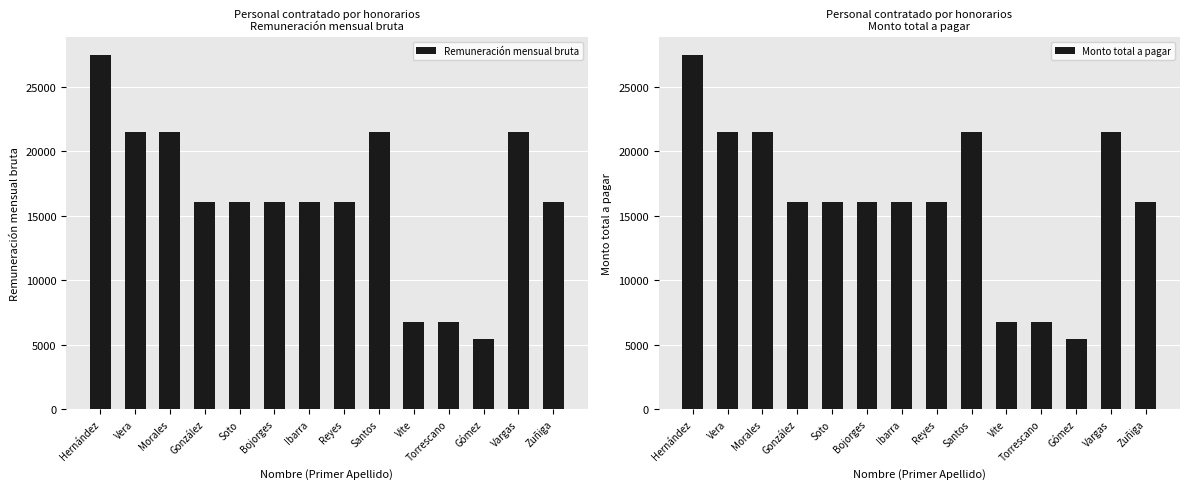

How many distinct data groups are displayed?

2